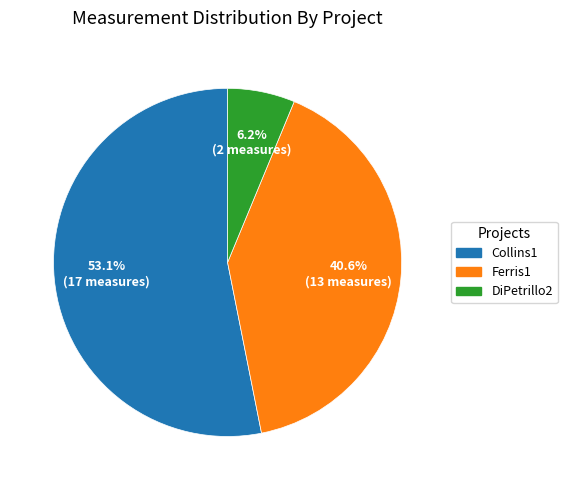

The Collins1 slice represents 53% of the pie. True or false?

True